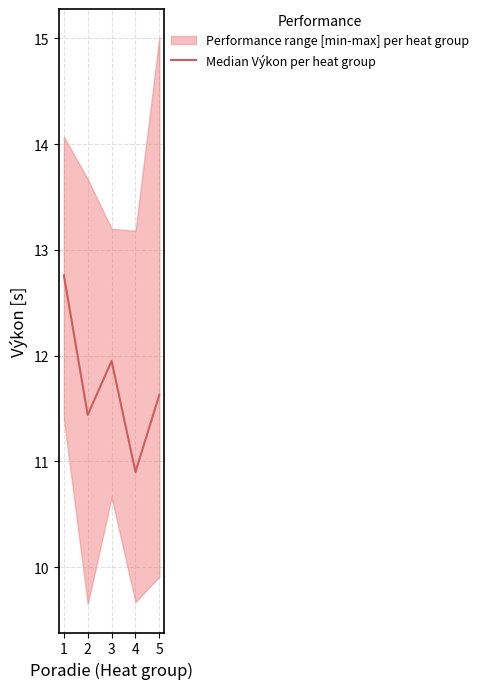

What is the value of the 3rd point from the left?

11.9